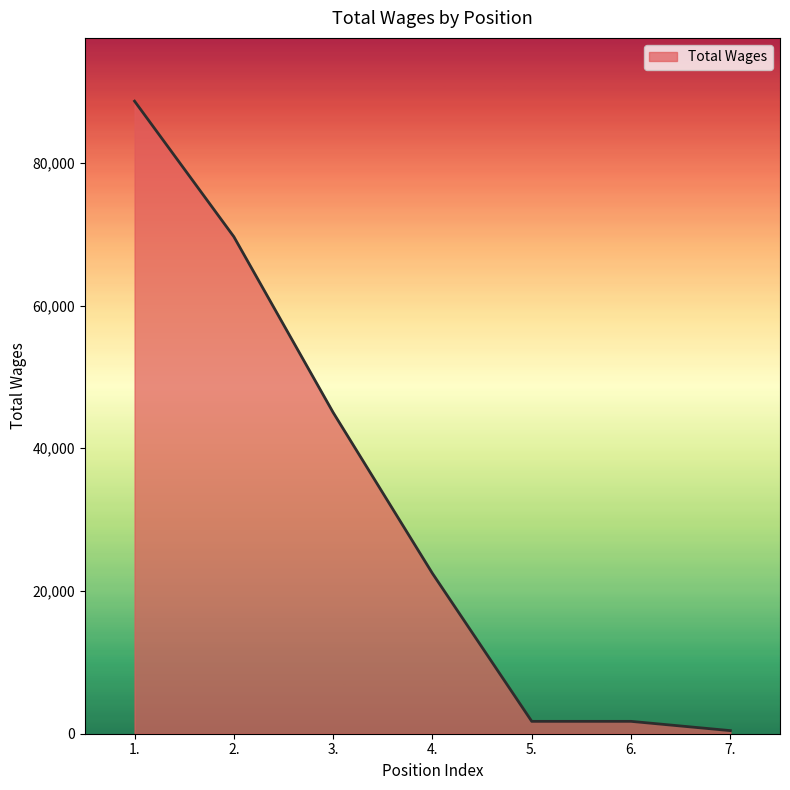

What is the average value?

32809